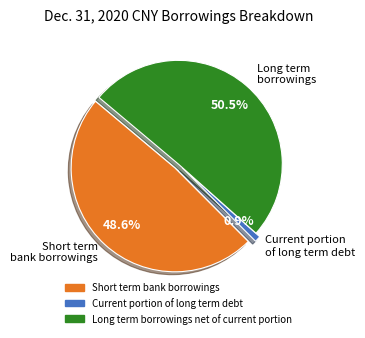

How many segments does this pie chart have?

3